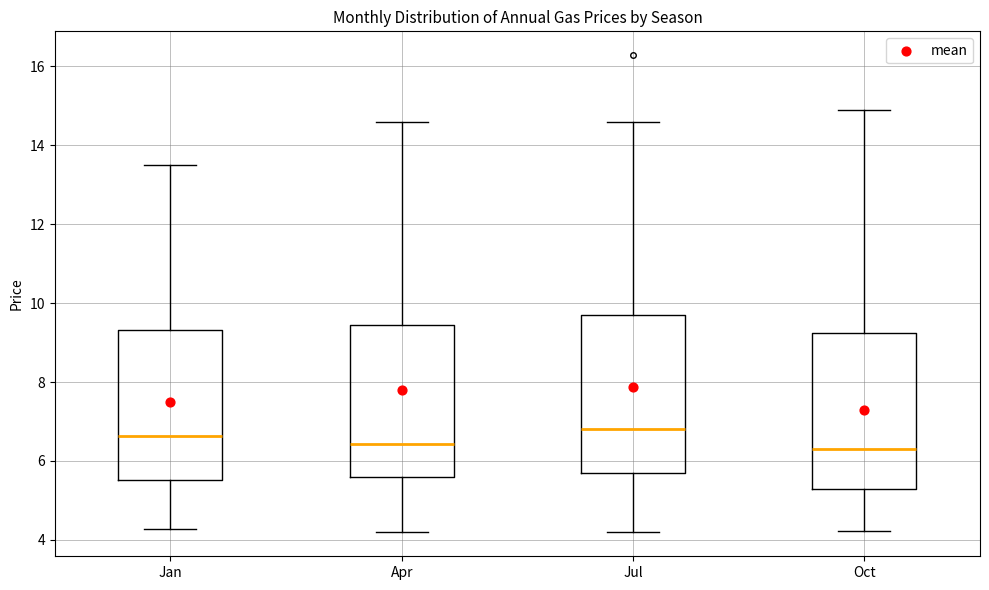

Where does the lower whisker of the box for Apr end on the y-axis? The values are not printed on the chart, so give them approximately, as read against the axis.

4.2